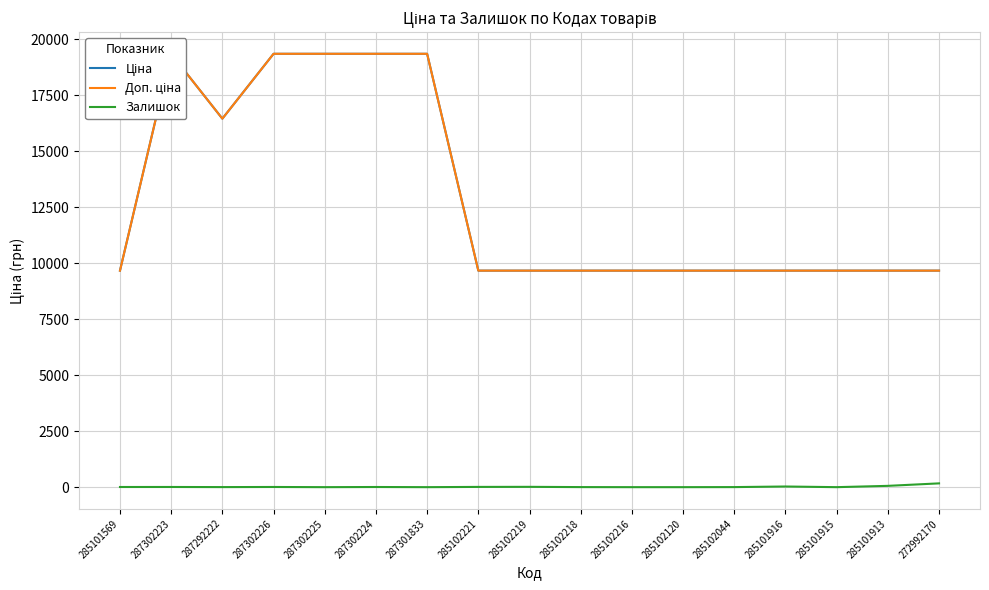

Reading right to left, transcribe all the data shown in this chart.

Ціна: 272992170=9664.7	285101913=9664.7	285101915=9664.7	285101916=9664.7	285102044=9664.7	285102120=9664.7	285102216=9664.7	285102218=9664.7	285102219=9664.7	285102221=9664.7	287301833=19343.1	287302224=19343.1	287302225=19343.1	287302226=19343.1	287292222=16448.2	287302223=19343.1	285101569=9664.7
Доп. ціна: 272992170=9664.7	285101913=9664.7	285101915=9664.7	285101916=9664.7	285102044=9664.7	285102120=9664.7	285102216=9664.7	285102218=9664.7	285102219=9664.7	285102221=9664.7	287301833=19343.1	287302224=19343.1	287302225=19343.1	287302226=19343.1	287292222=16448.2	287302223=19343.1	285101569=9664.7
Залишок: 272992170=169.0	285101913=58.0	285101915=0.0	285101916=29.0	285102044=3.0	285102120=0.0	285102216=0.0	285102218=3.0	285102219=14.0	285102221=11.0	287301833=0.0	287302224=7.0	287302225=0.0	287302226=8.0	287292222=3.0	287302223=8.0	285101569=7.0